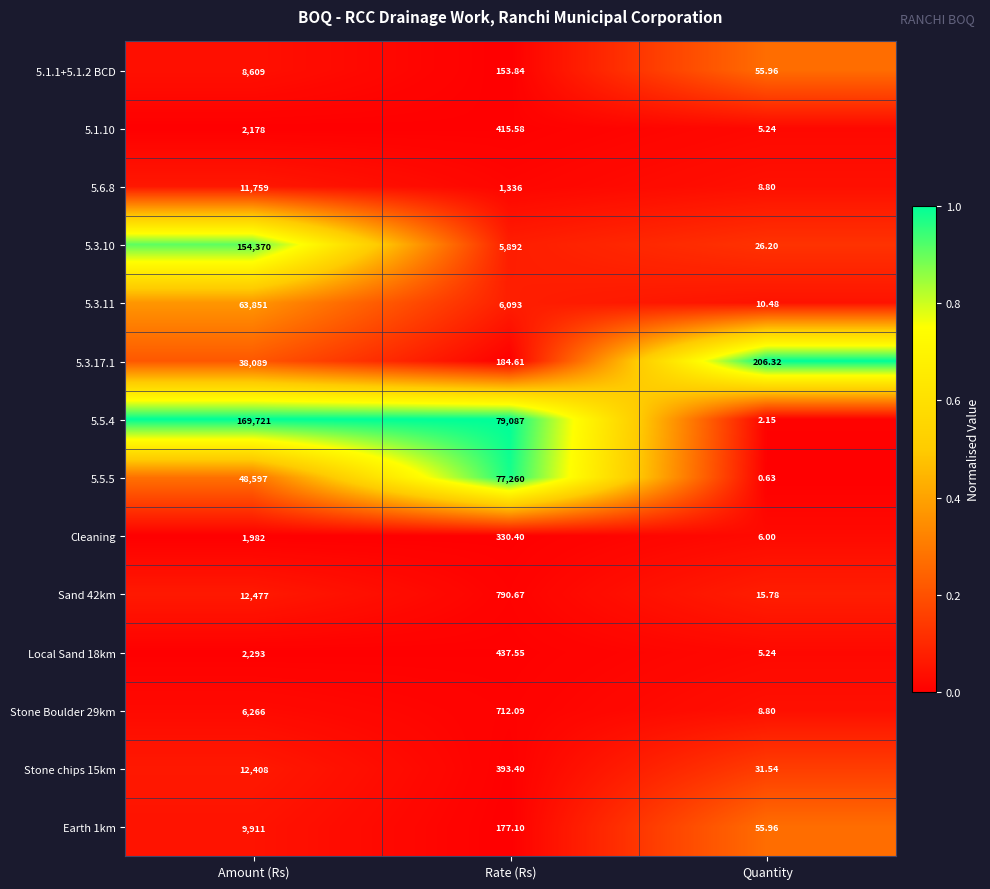

At how many categories does at least one series exceed 0?

3